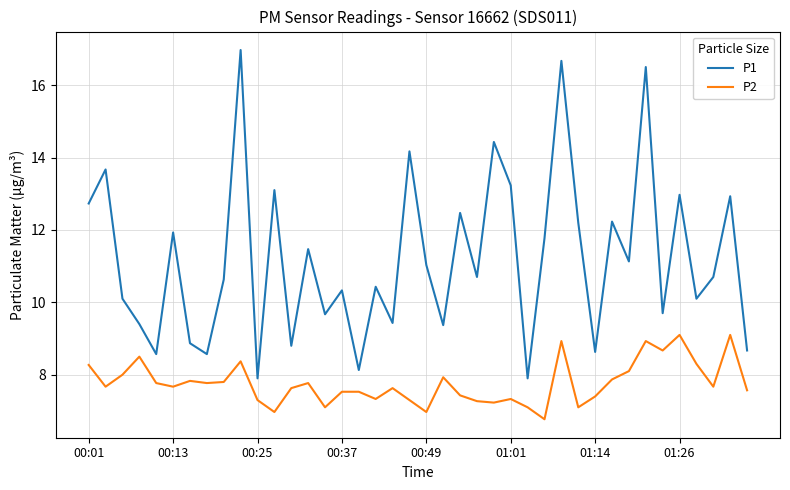

What is the difference between the maximum and minimum values in the P2 series?

2.3